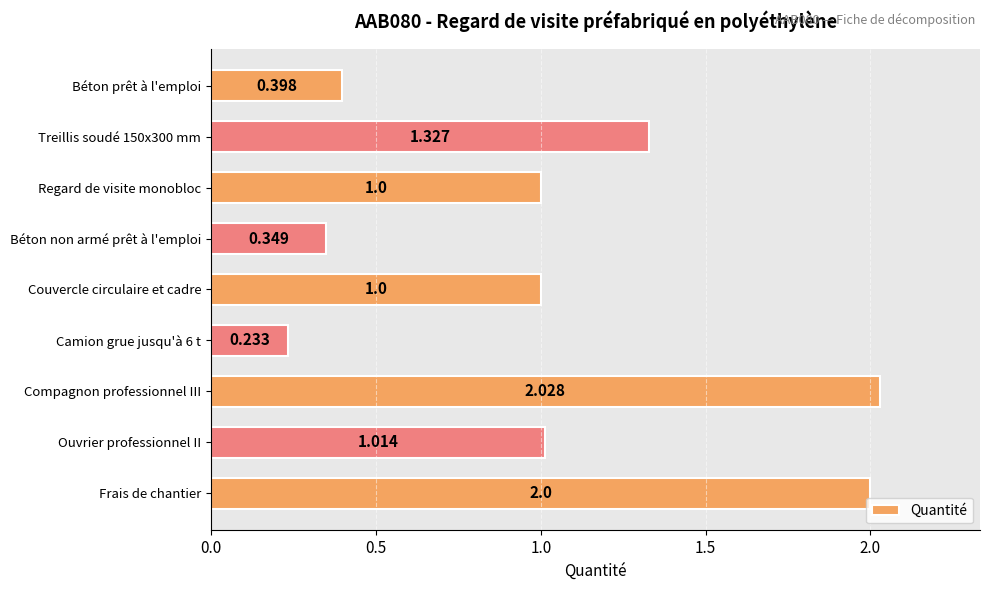

What is the maximum value shown in the chart?

2.0